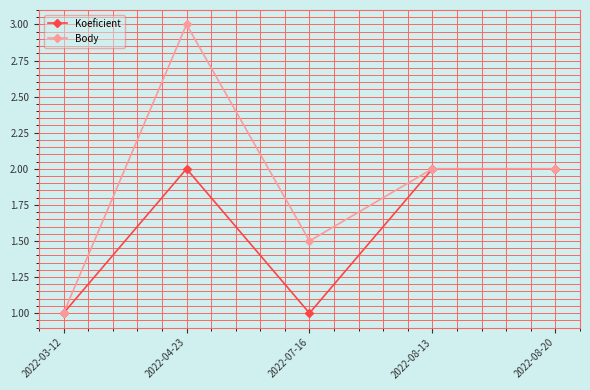

Which series changed the most between 2022-07-16 and 2022-08-13?

Koeficient